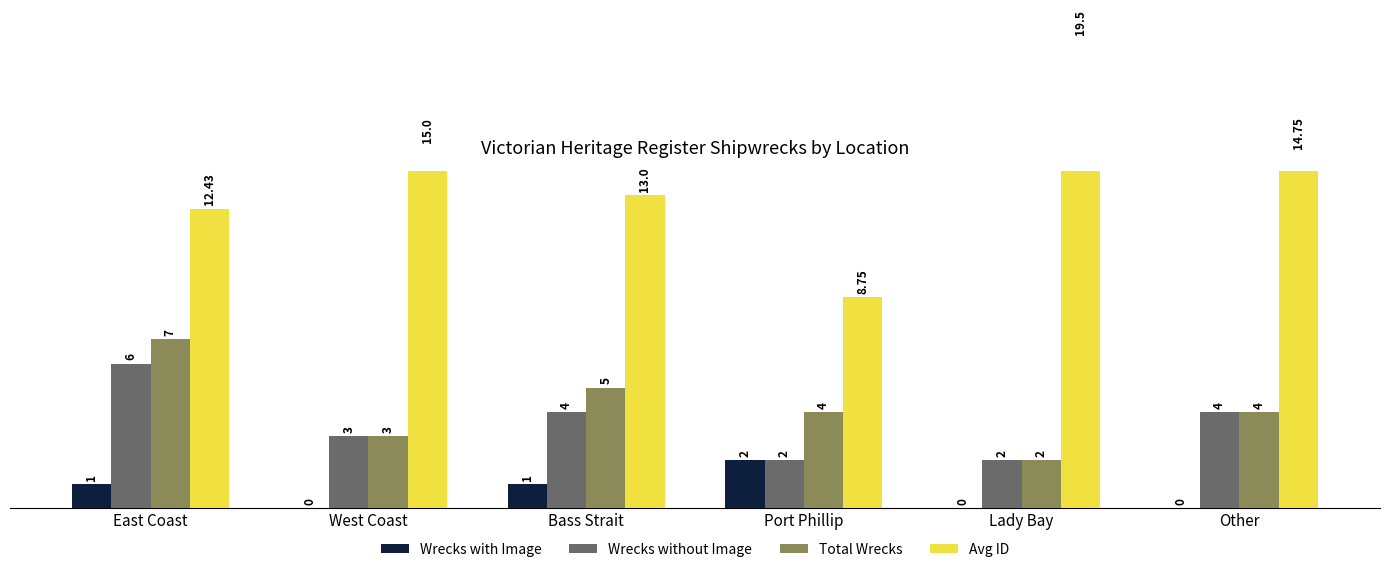

Reading left to right, list all the values displayed in this chart.

Wrecks with Image: 1.0	0.0	1.0	2.0	0.0	0.0
Wrecks without Image: 6.0	3.0	4.0	2.0	2.0	4.0
Total Wrecks: 7.0	3.0	5.0	4.0	2.0	4.0
Avg ID: 12.4	15.0	13.0	8.8	19.5	14.8